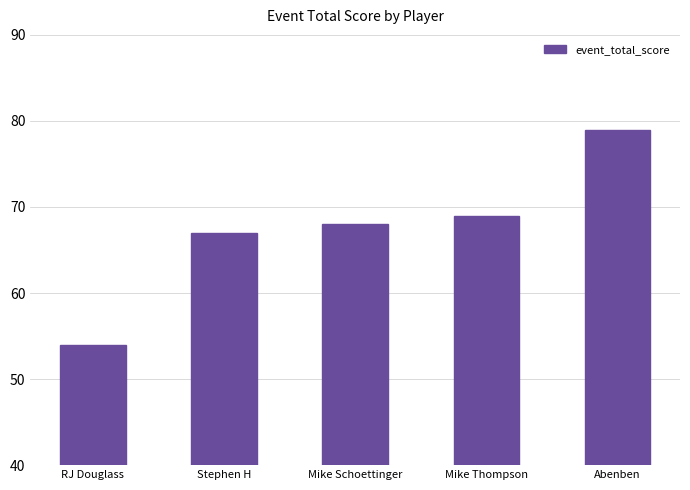

Reading left to right, what are all the values shown in this chart?

RJ Douglass=54	Stephen H=67	Mike Schoettinger=68	Mike Thompson=69	Abenben=79